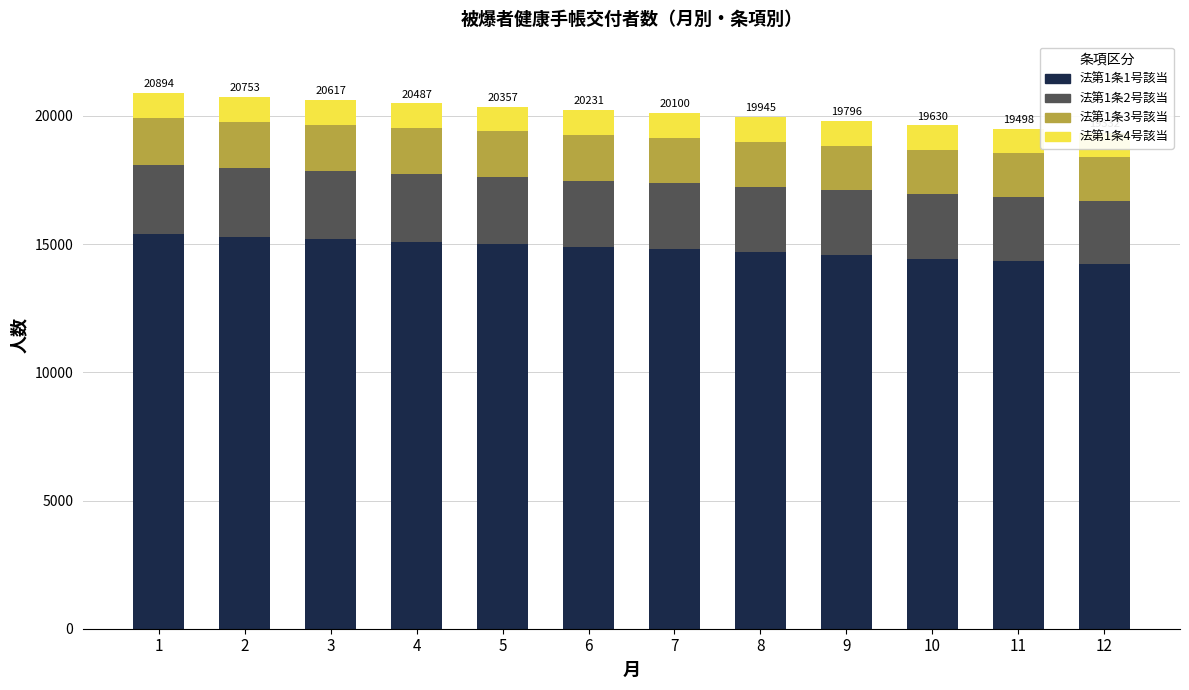

Reading left to right, list all the values displayed in this chart.

法第1条1号該当: 15395	15286	15193	15095	14990	14880	14789	14672	14561	14431	14329	14207
法第1条2号該当: 2688	2668	2642	2621	2607	2599	2578	2555	2534	2515	2494	2462
法第1条3号該当: 1833	1824	1810	1802	1794	1788	1775	1761	1747	1730	1722	1711
法第1条4号該当: 978	975	972	969	966	964	958	957	954	954	953	952